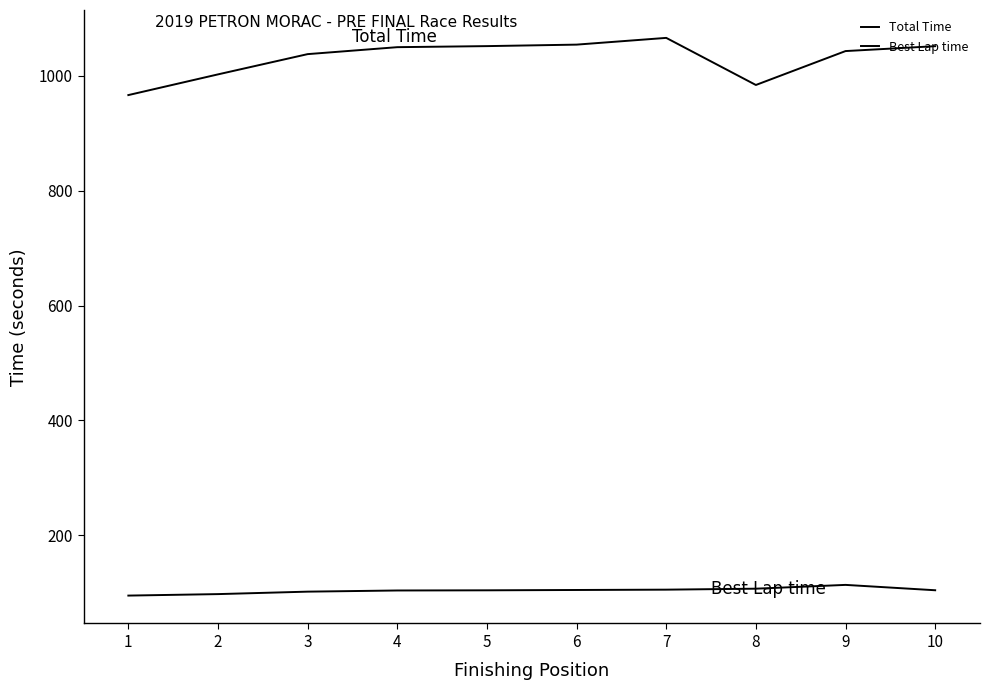

How many lines are shown in the chart?

2